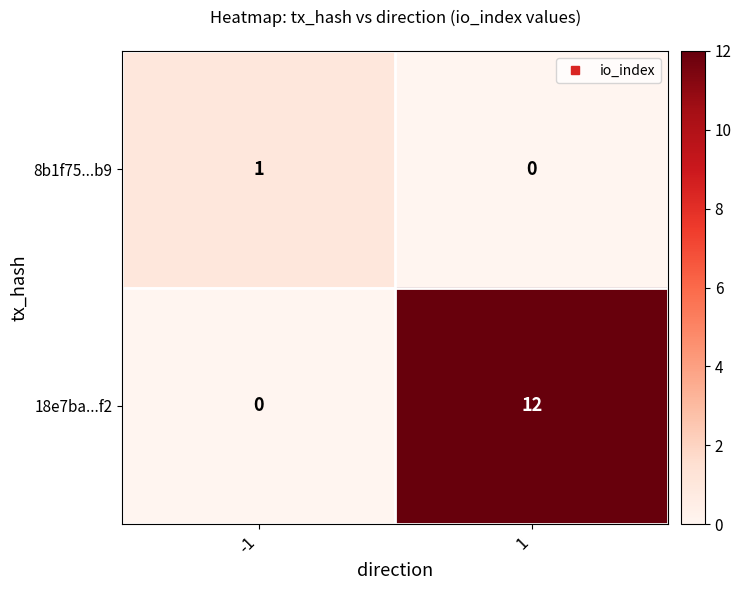

True or false: 8b1f75...b9 has a value of 2 at -1.

False